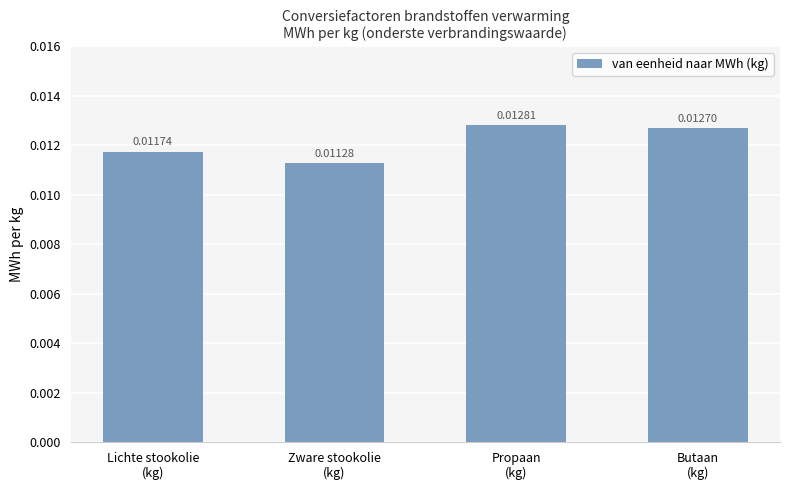

List the labels in order of value, smallest first.

Zware stookolie
(kg), Lichte stookolie
(kg), Butaan
(kg), Propaan
(kg)